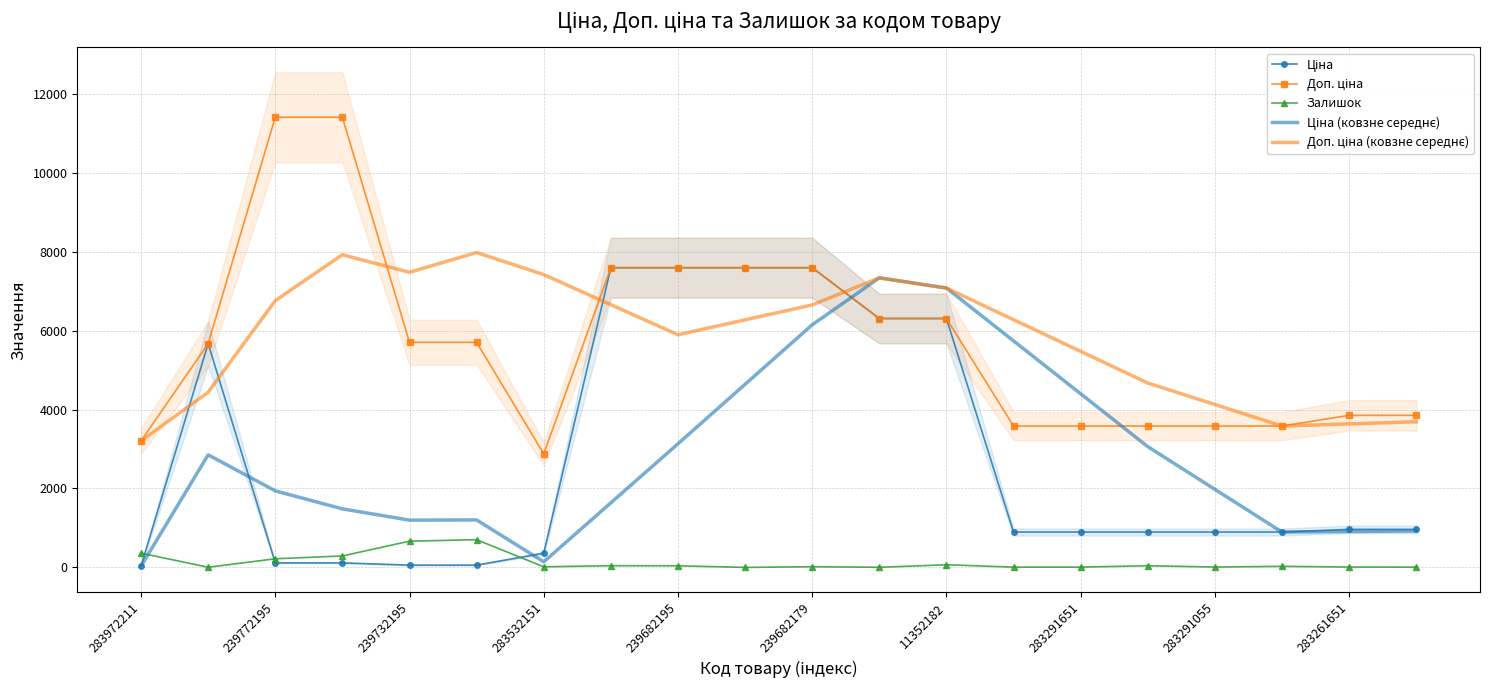

The Залишок series shows 41.0 at 239682195. True or false?

True